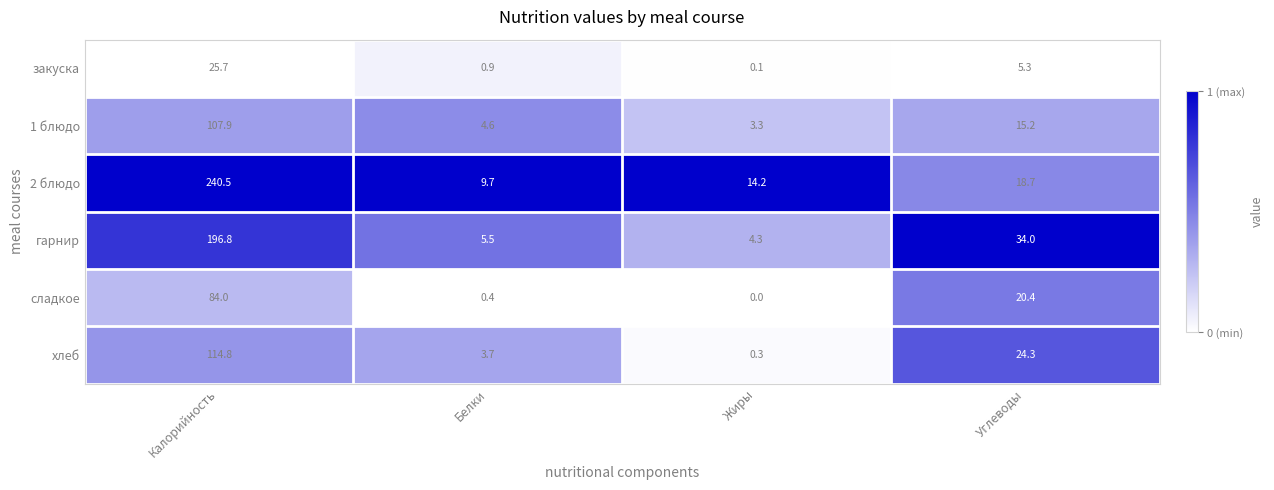

Rank the series by their maximum value, from lowest to highest.

закуска, сладкое, 1 блюдо, хлеб, гарнир, 2 блюдо